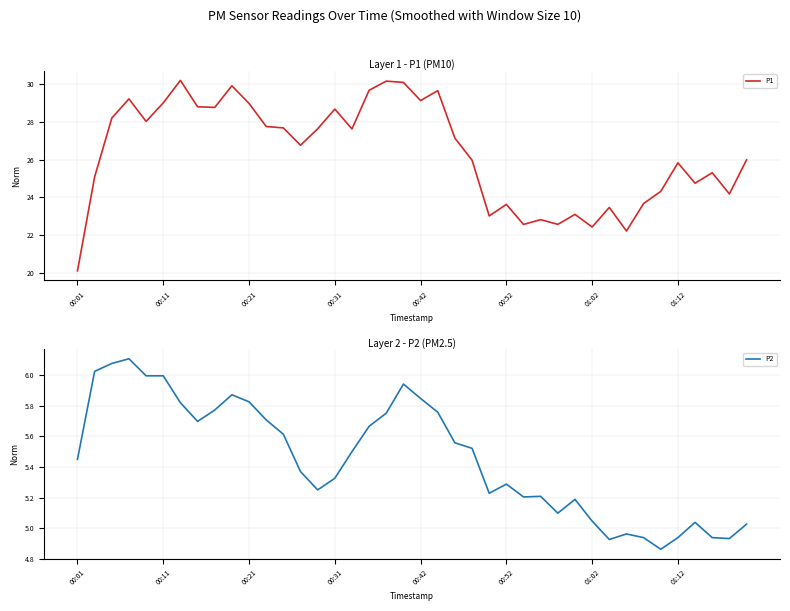

The value of P1 at 00:21 is 29.0. True or false?

True